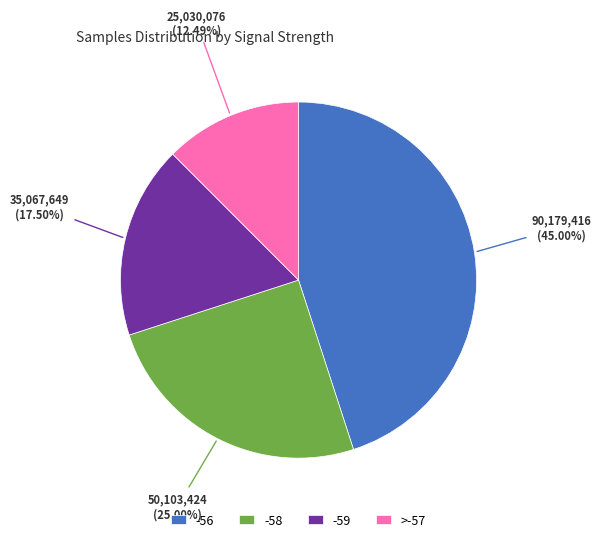

Count the number of slices in the pie.

4